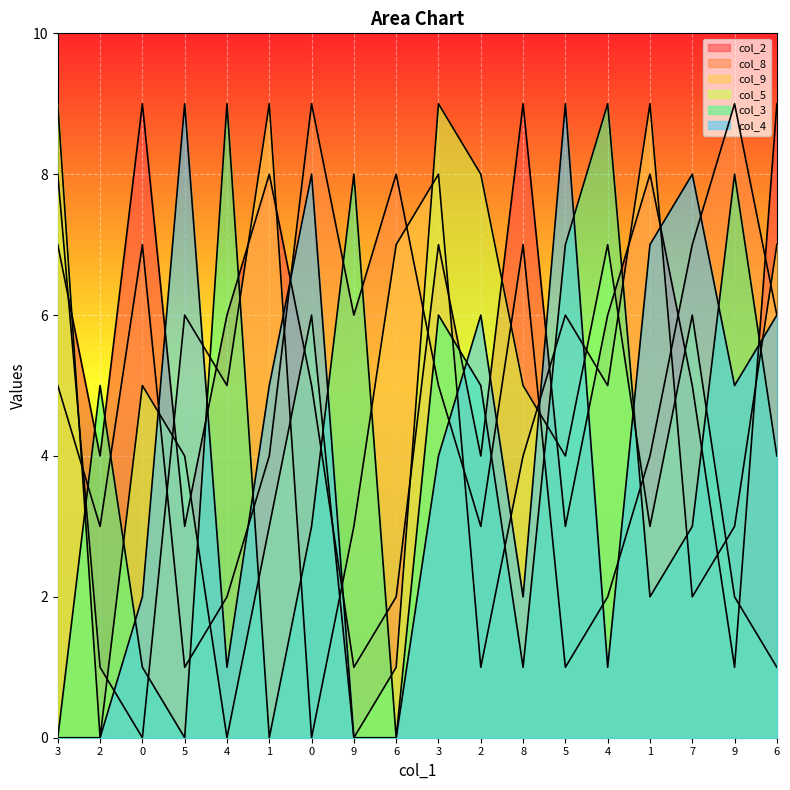

What is the value of the col_2 point at the 4th from the left?

3